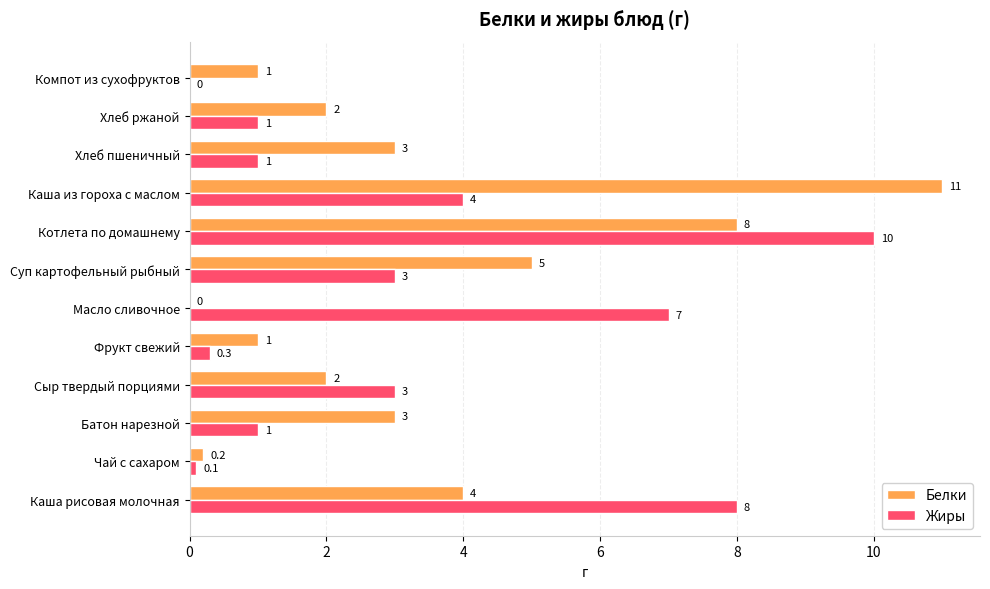

What are all the series names shown in the legend?

Белки, Жиры